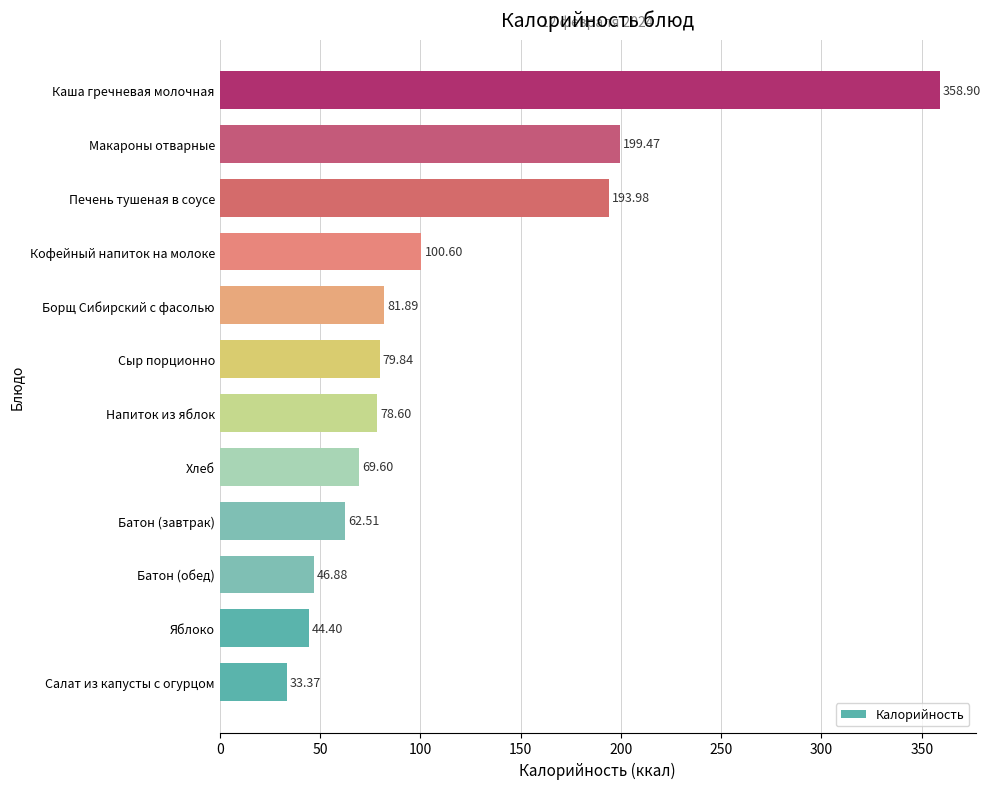

What is the average value?

112.5